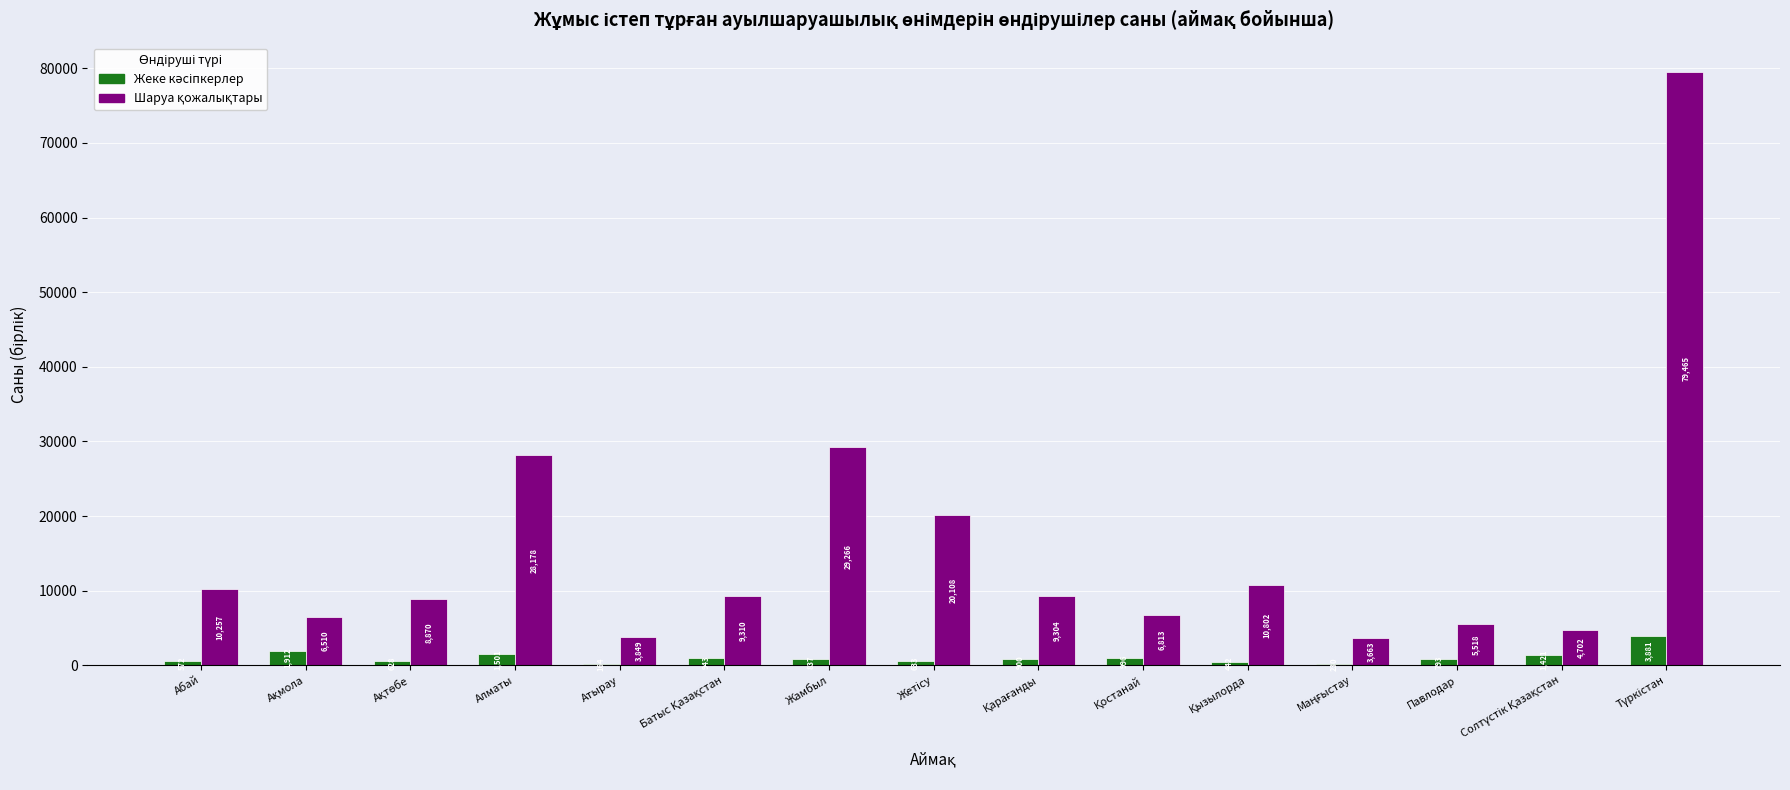

What is the total value across all series at Павлодар?

6311